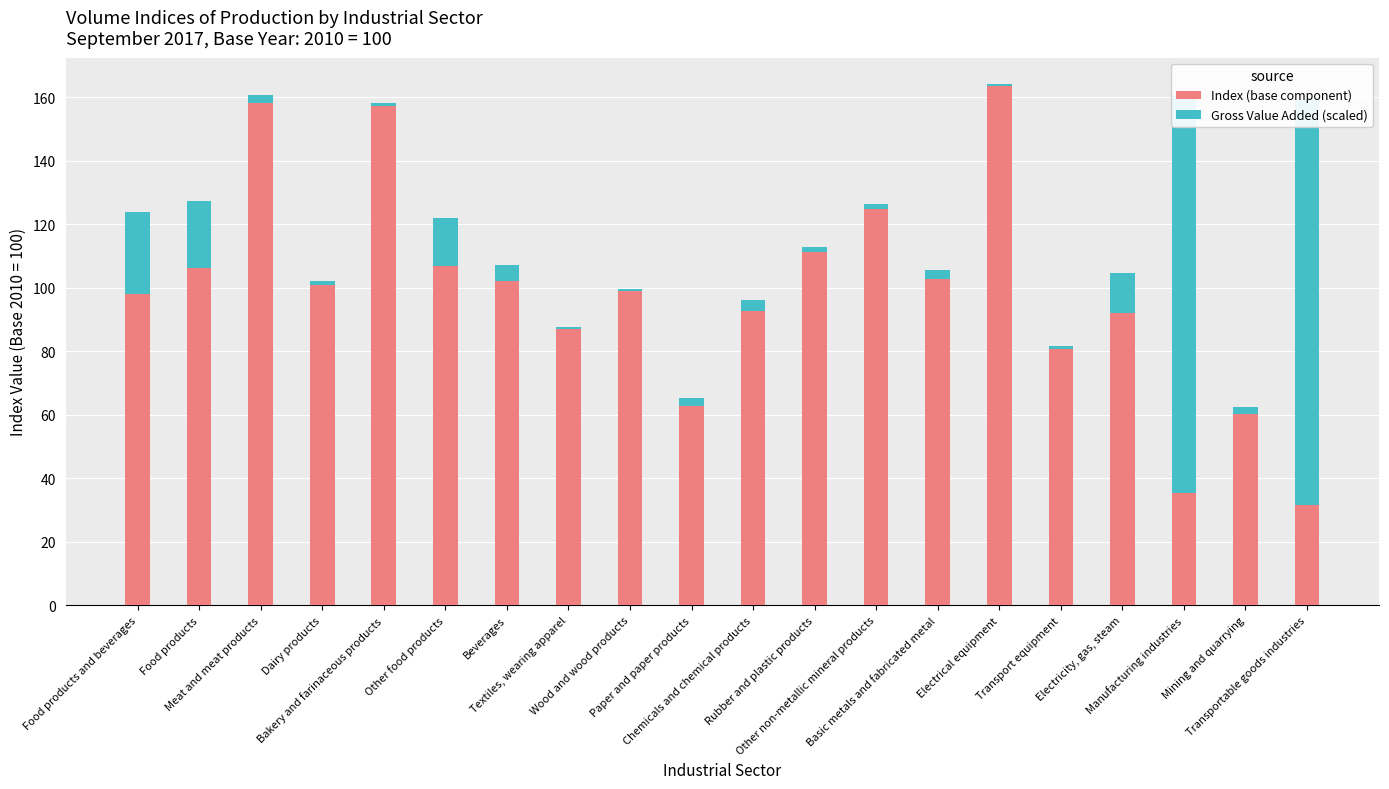

Reading right to left, list all the values displayed in this chart.

Index (base component): Transportable goods industries=31.5	Mining and quarrying=60.3	Manufacturing industries=35.5	Electricity, gas, steam=92.1	Transport equipment=80.6	Electrical equipment=163.5	Basic metals and fabricated metal=102.8	Other non-metallic mineral products=124.6	Rubber and plastic products=111.2	Chemicals and chemical products=92.7	Paper and paper products=62.6	Wood and wood products=98.8	Textiles, wearing apparel=87.1	Beverages=102.1	Other food products=106.7	Bakery and farinaceous products=157.2	Dairy products=100.9	Meat and meat products=158.3	Food products=106.2	Food products and beverages=97.9
Gross Value Added (scaled): Transportable goods industries=127.5	Mining and quarrying=2.2	Manufacturing industries=125.3	Electricity, gas, steam=12.4	Transport equipment=1.0	Electrical equipment=0.7	Basic metals and fabricated metal=2.7	Other non-metallic mineral products=1.7	Rubber and plastic products=1.7	Chemicals and chemical products=3.3	Paper and paper products=2.5	Wood and wood products=0.8	Textiles, wearing apparel=0.5	Beverages=4.9	Other food products=15.3	Bakery and farinaceous products=1.1	Dairy products=1.3	Meat and meat products=2.5	Food products=21.1	Food products and beverages=26.0